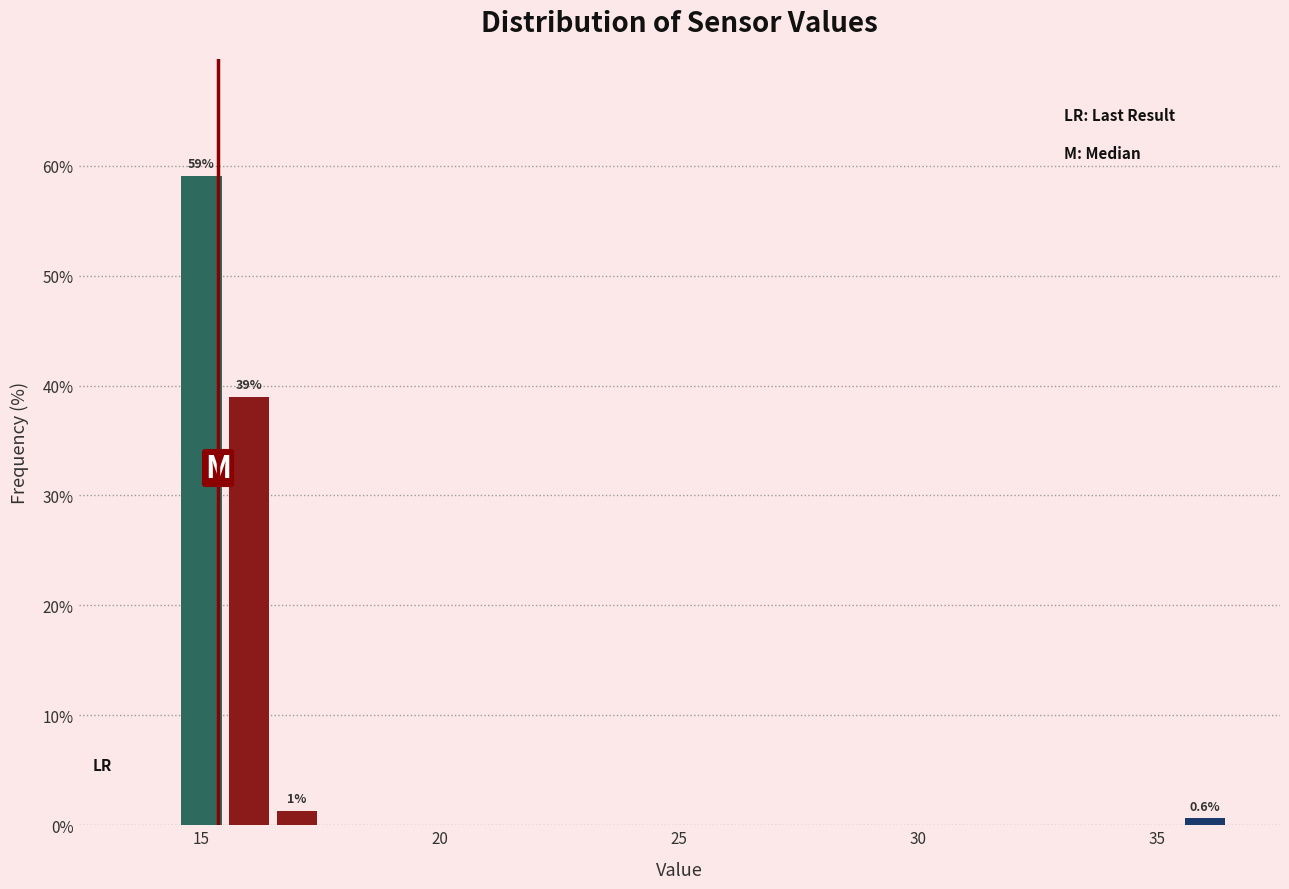

Read against the x-axis, roughly where is the centre of the tallest bar?

15.0